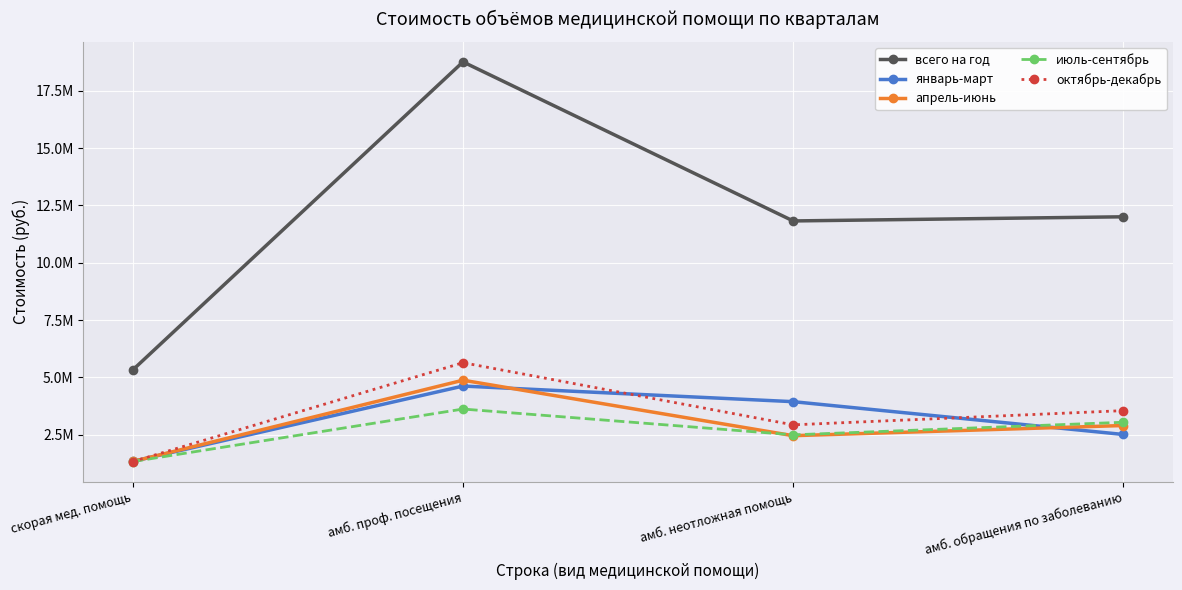

Does the chart have visible grid lines?

Yes